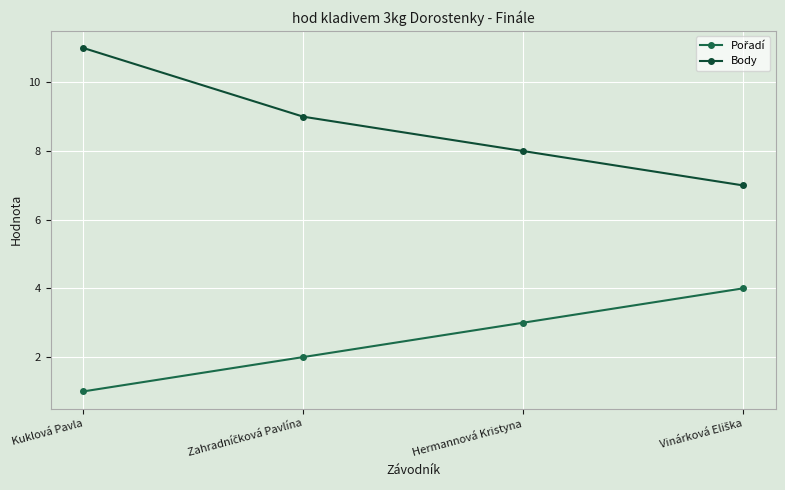

True or false: Body and Pořadí cross at least once.

False